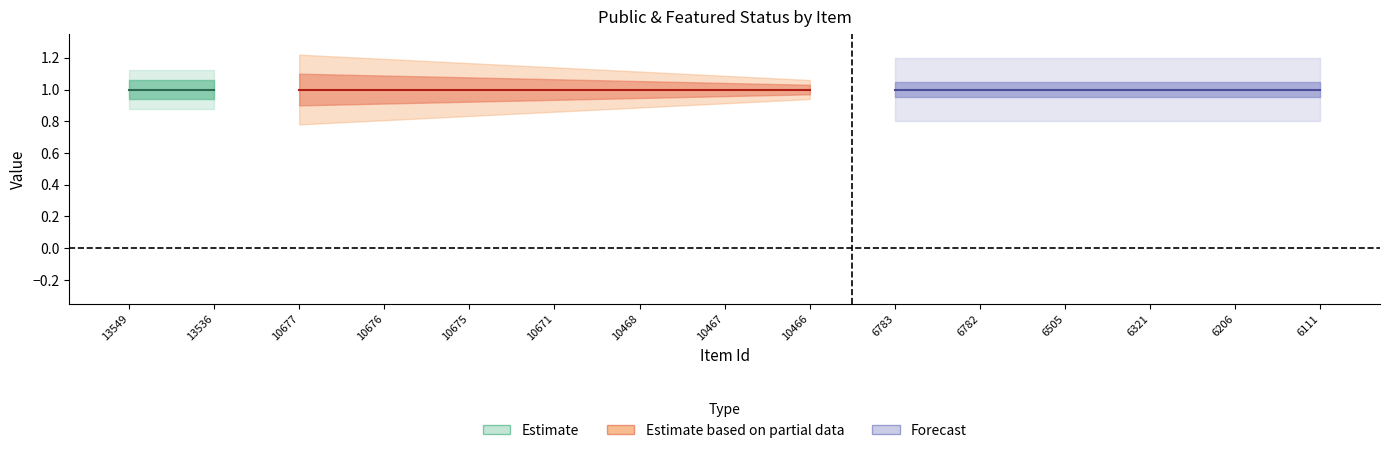

Reading left to right, what are all the values shown in this chart?

public: 13549=1	13536=1	10677=1	10676=1	10675=1	10671=1	10468=1	10467=1	10466=1	6783=1	6782=1	6505=1	6321=1	6206=1	6111=1
featured: 13549=0	13536=0	10677=0	10676=0	10675=0	10671=0	10468=0	10467=0	10466=0	6783=0	6782=0	6505=0	6321=0	6206=0	6111=0